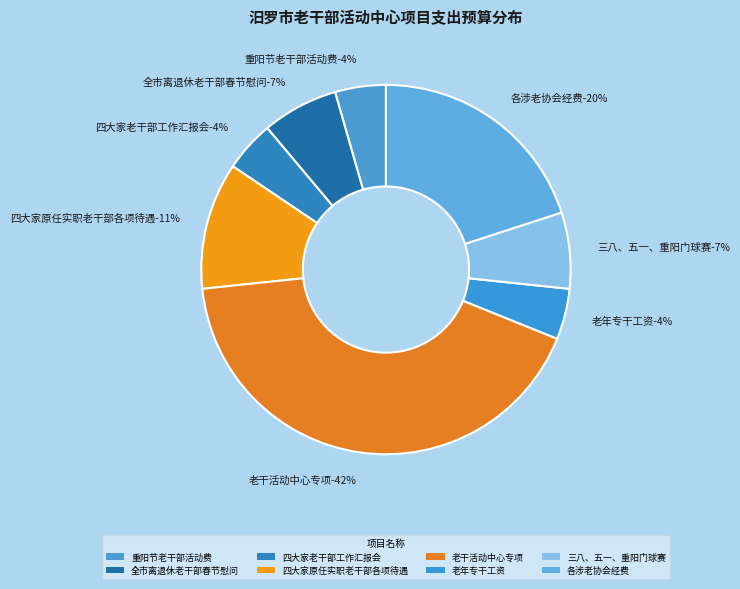

What percentage is the 三八、五一、重阳门球赛 slice, to the nearest percent?

7%